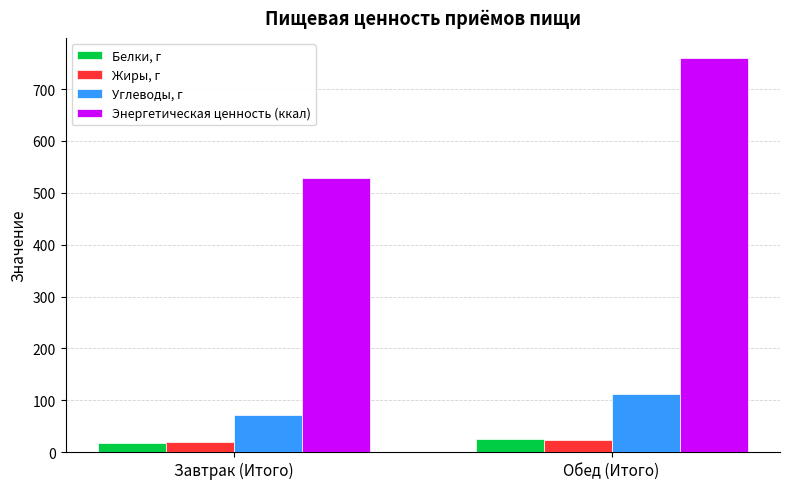

Count the number of categories in the chart.

2